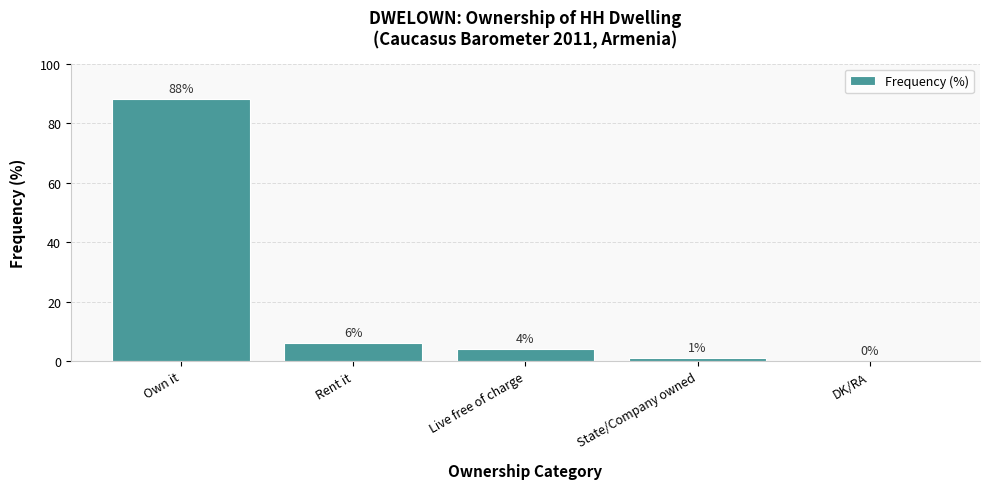

Is it true that the value at Rent it is 6?

True